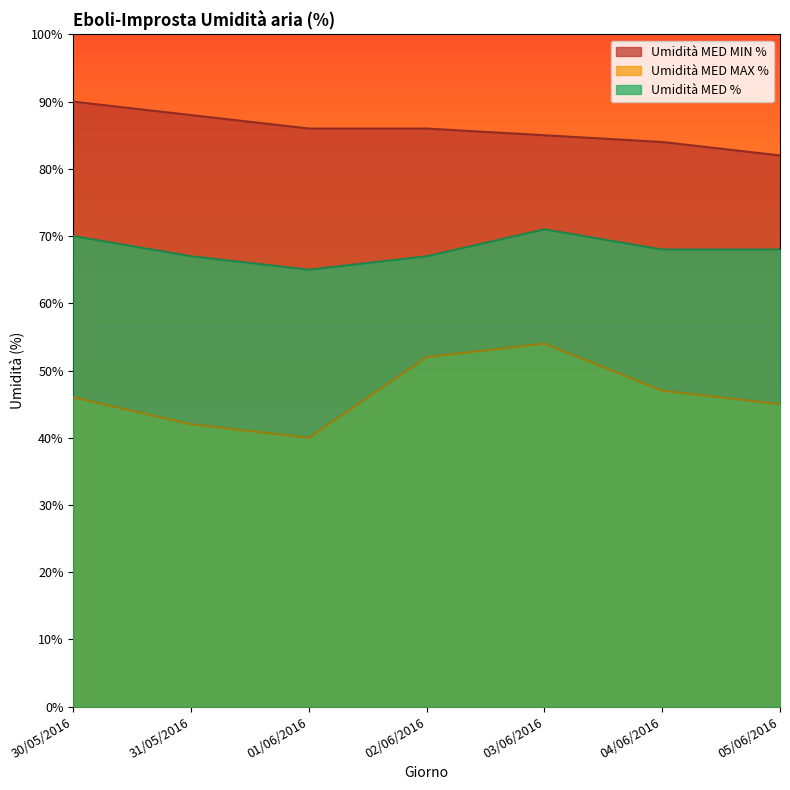

At how many categories does at least one series exceed 72?

7